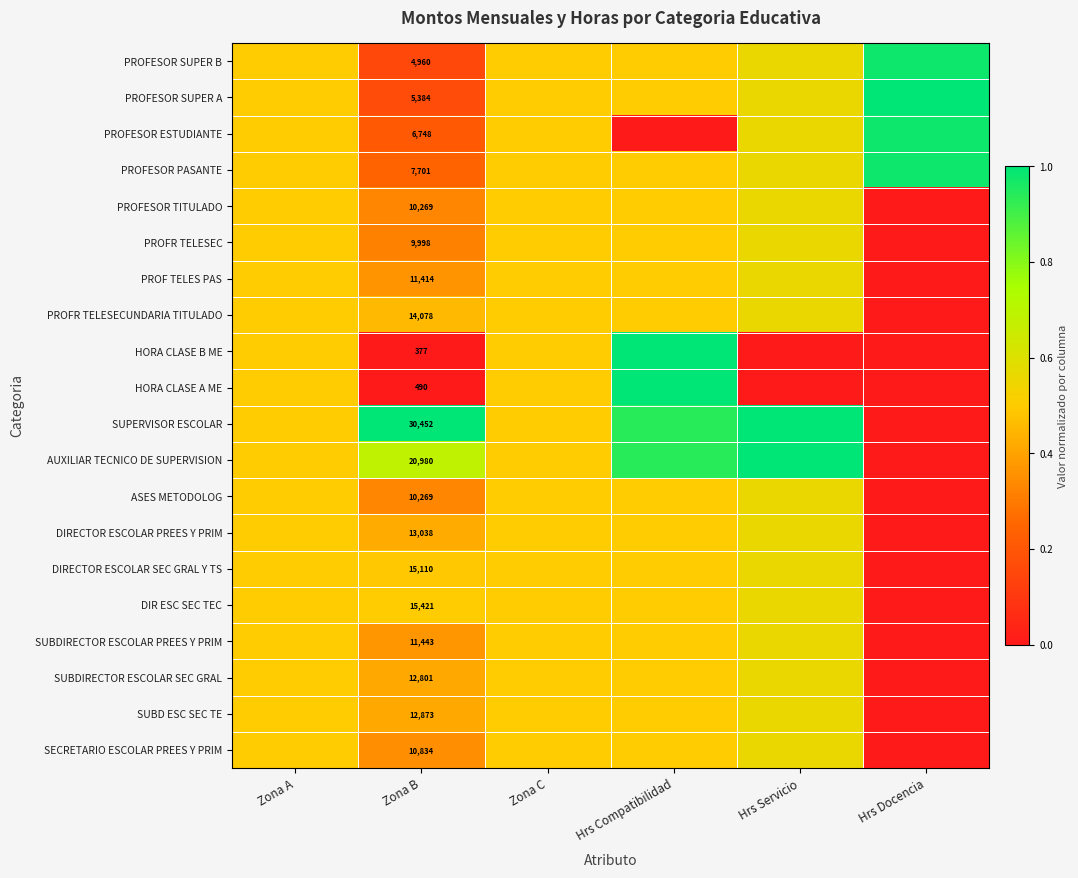

Is the value of DIRECTOR ESCOLAR PREES Y PRIM at Hrs Servicio greater than the value of PROF TELES PAS at Zona B?

Yes